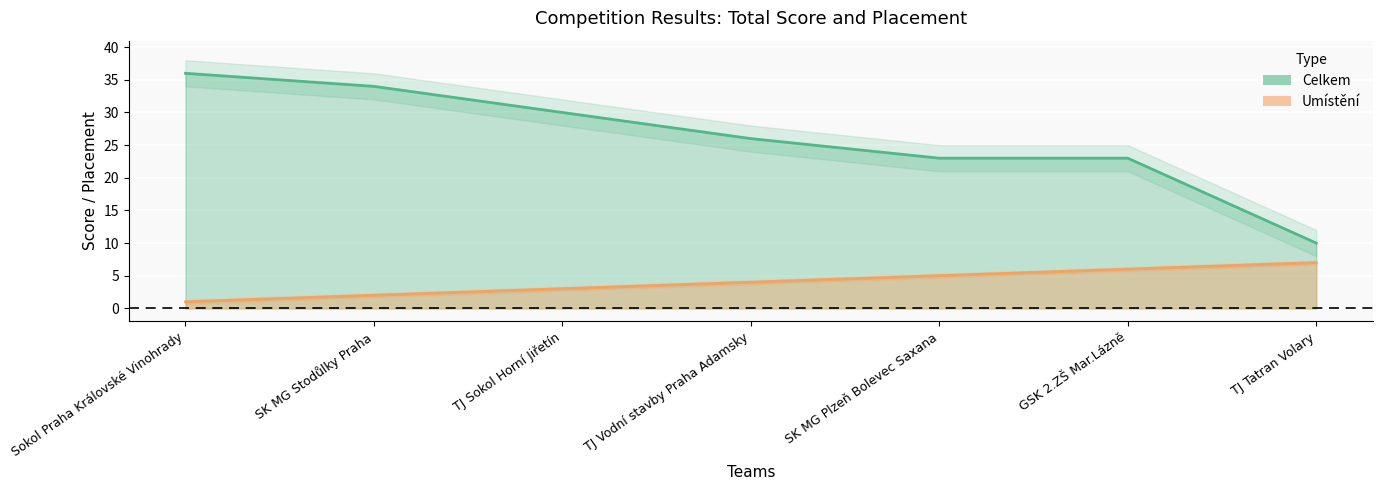

What are all the series names shown in the legend?

Celkem, Umístění